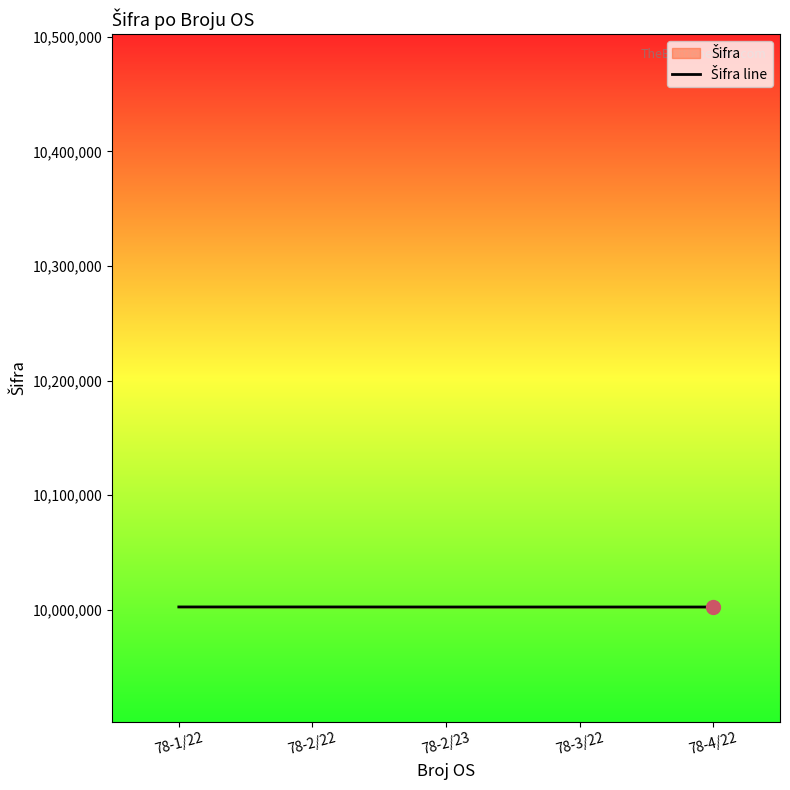

Is this an area chart (filled region under the line)?

No